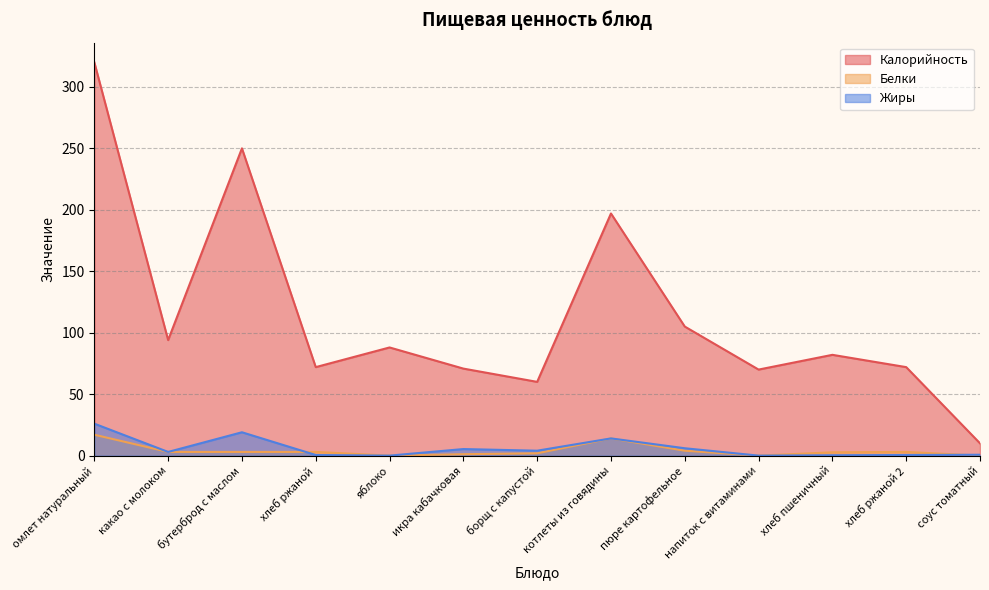

How many categories are shown in the chart?

13